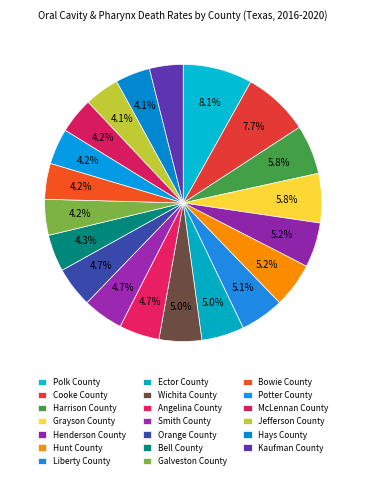

Count the number of slices in the pie.

20